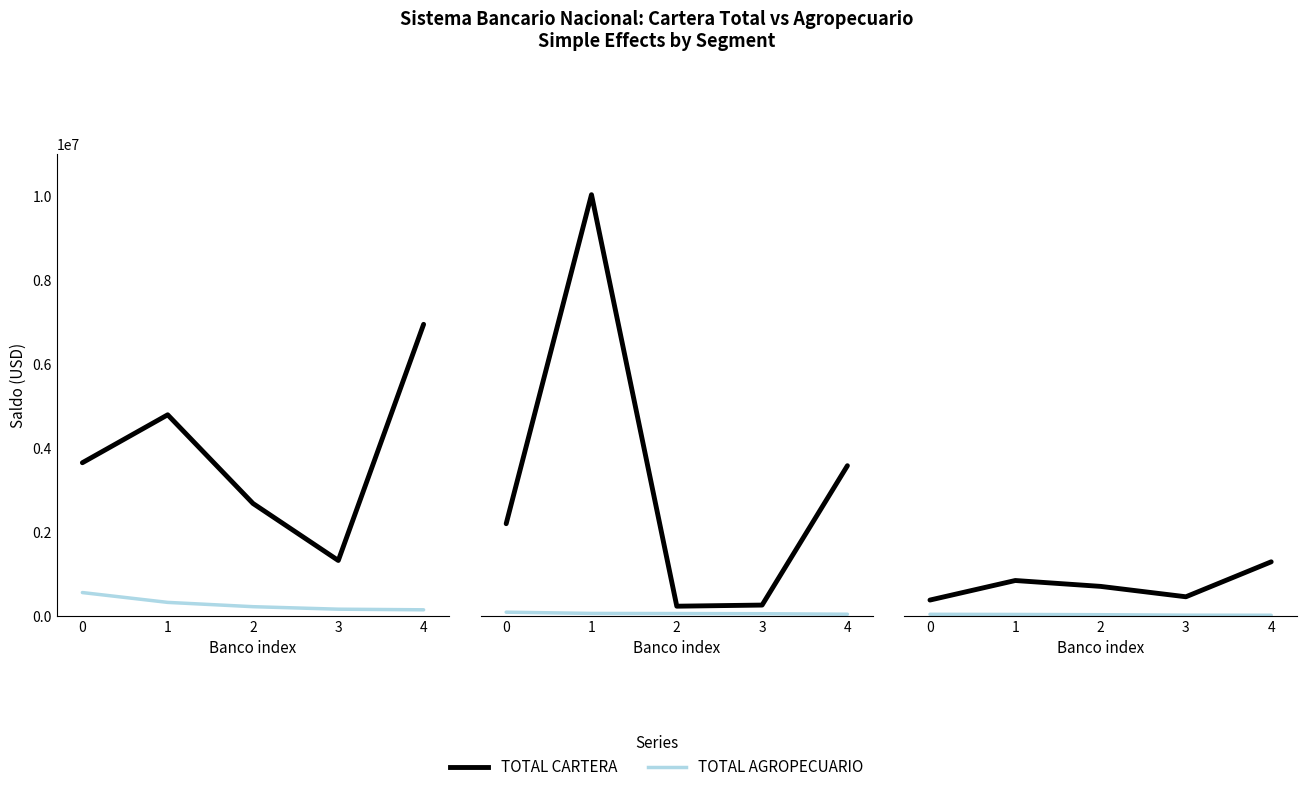

At 1, list the series in order from smallest to largest.

TOTAL AGROPECUARIO, TOTAL CARTERA